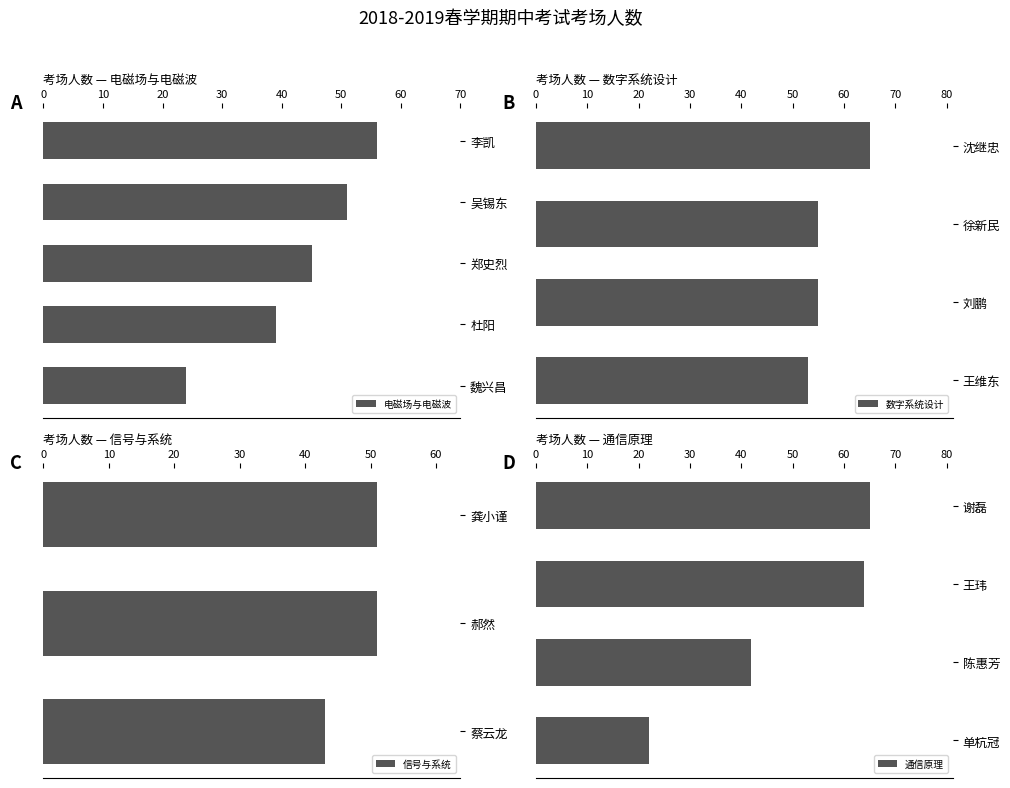

Where is 电磁场与电磁波 nearest to the value 40?

杜阳